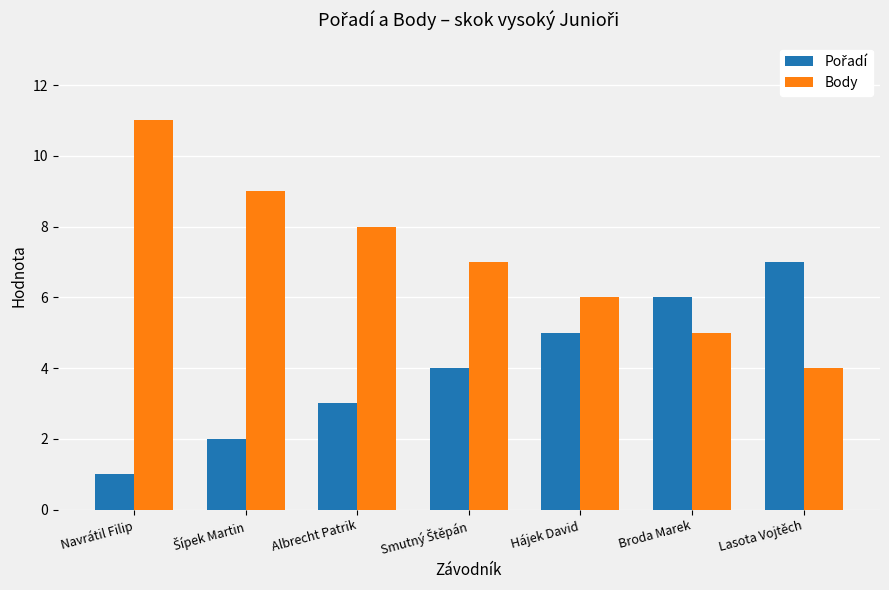

Does the chart contain any negative values?

No